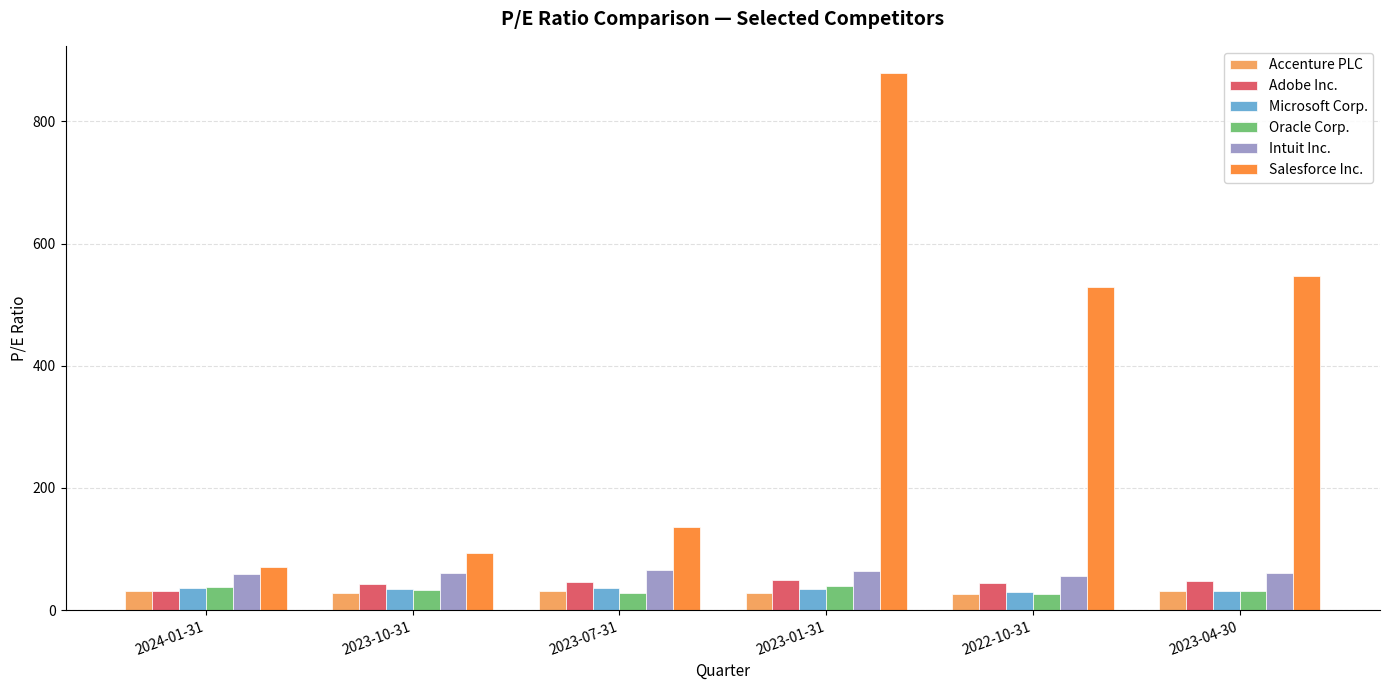

The Salesforce Inc. series shows 94.1 at 2023-10-31. True or false?

True